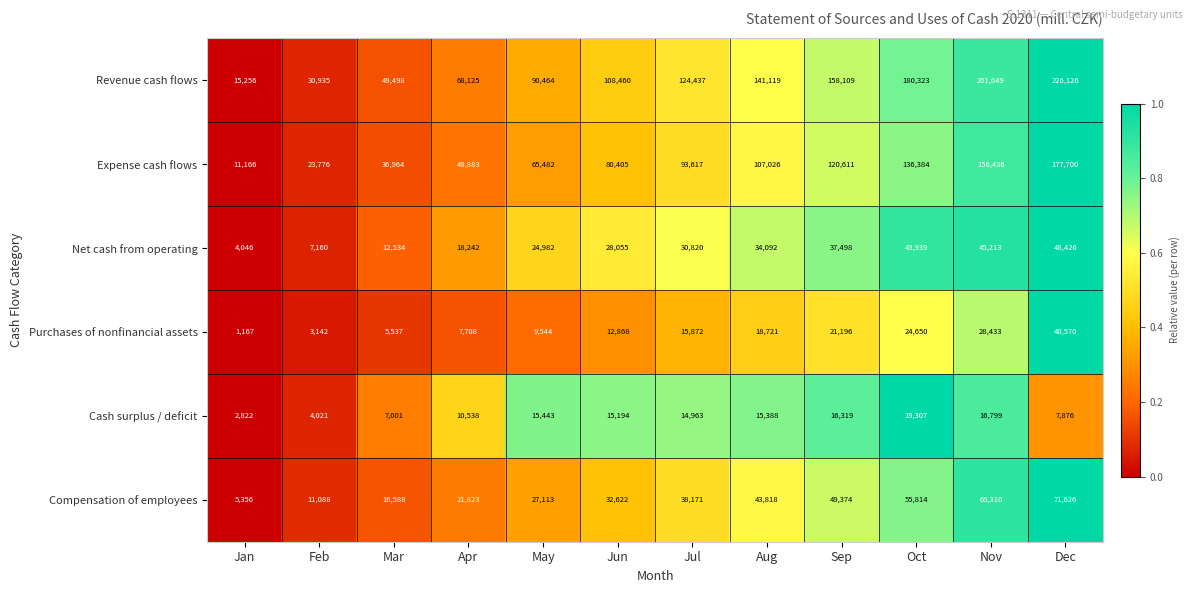

What is the total value across all series at Oct?

460417